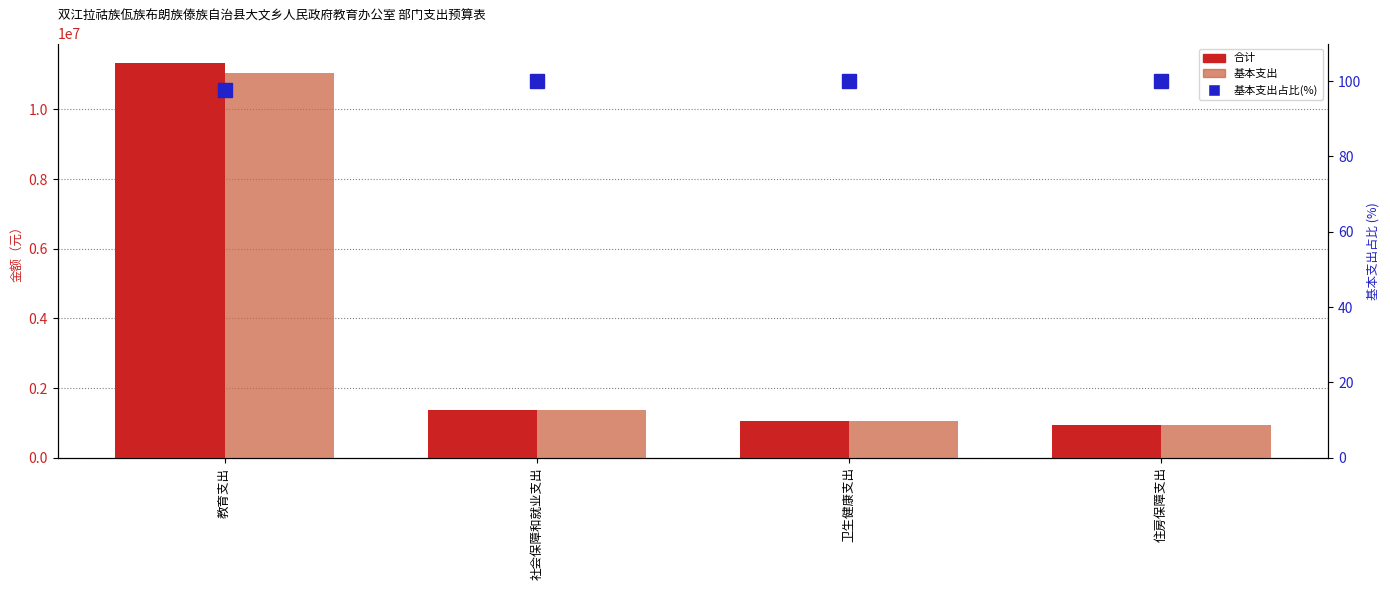

Count the 基本支出占合计比例(%) values in the range 100 to 101.

3